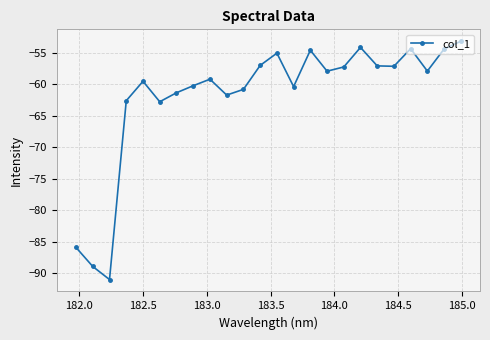

What is the difference between the maximum and second lowest values?

35.7